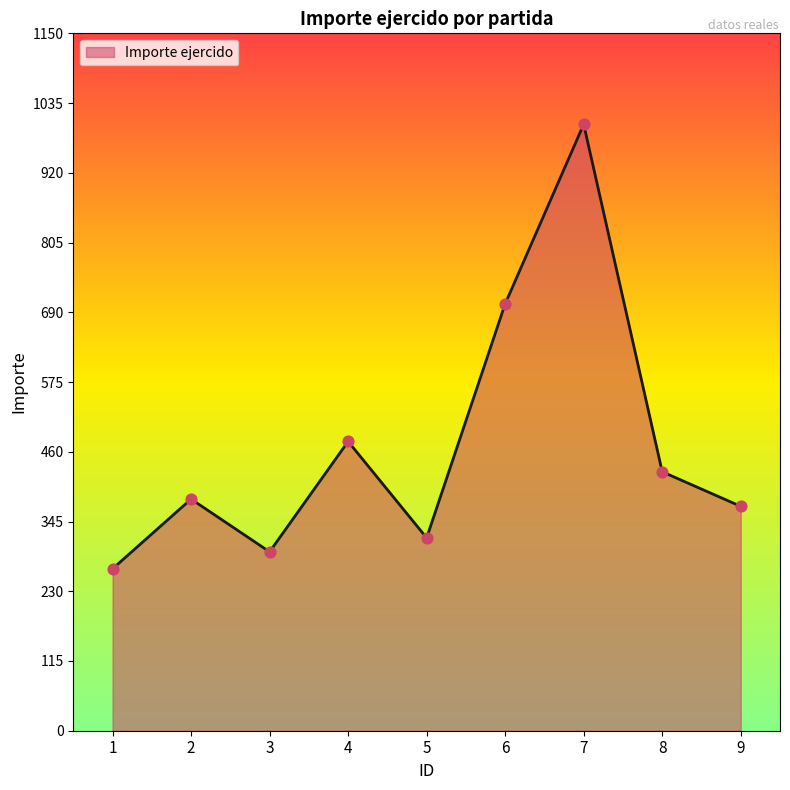

What is the ratio of the value at 9 to the value at 4?

0.8